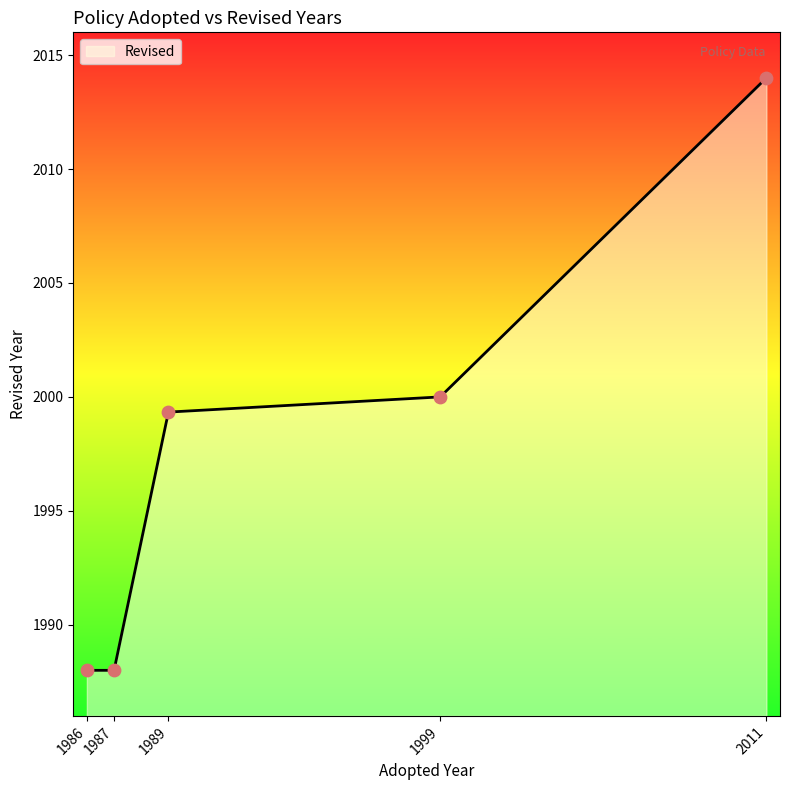

Which has a higher value, 1987 or 1986?

1987